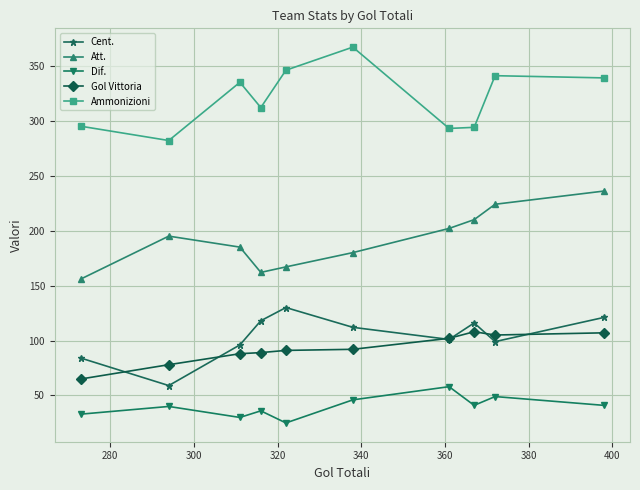

What is the value of the Dif. point at the 2nd from the left?

40